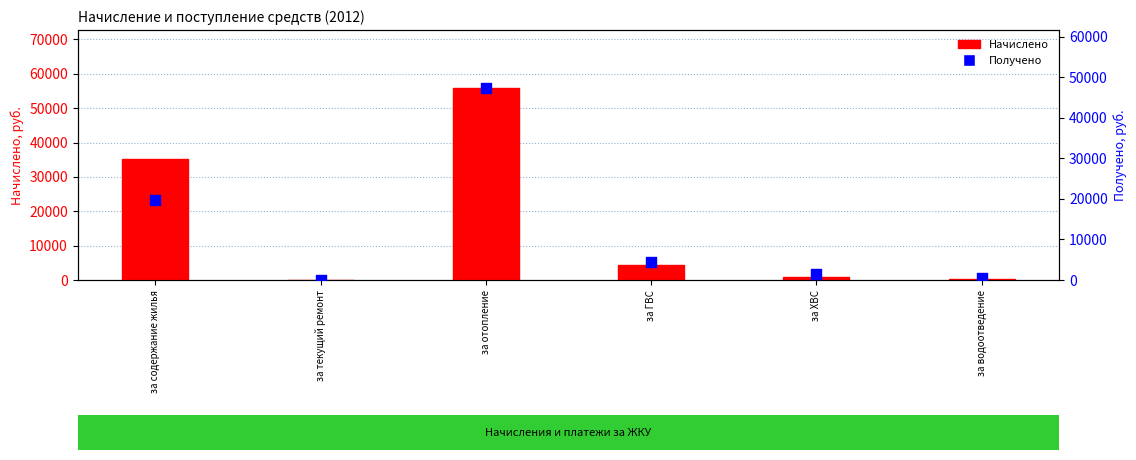

At which category is the sum across all series the highest?

за отопление